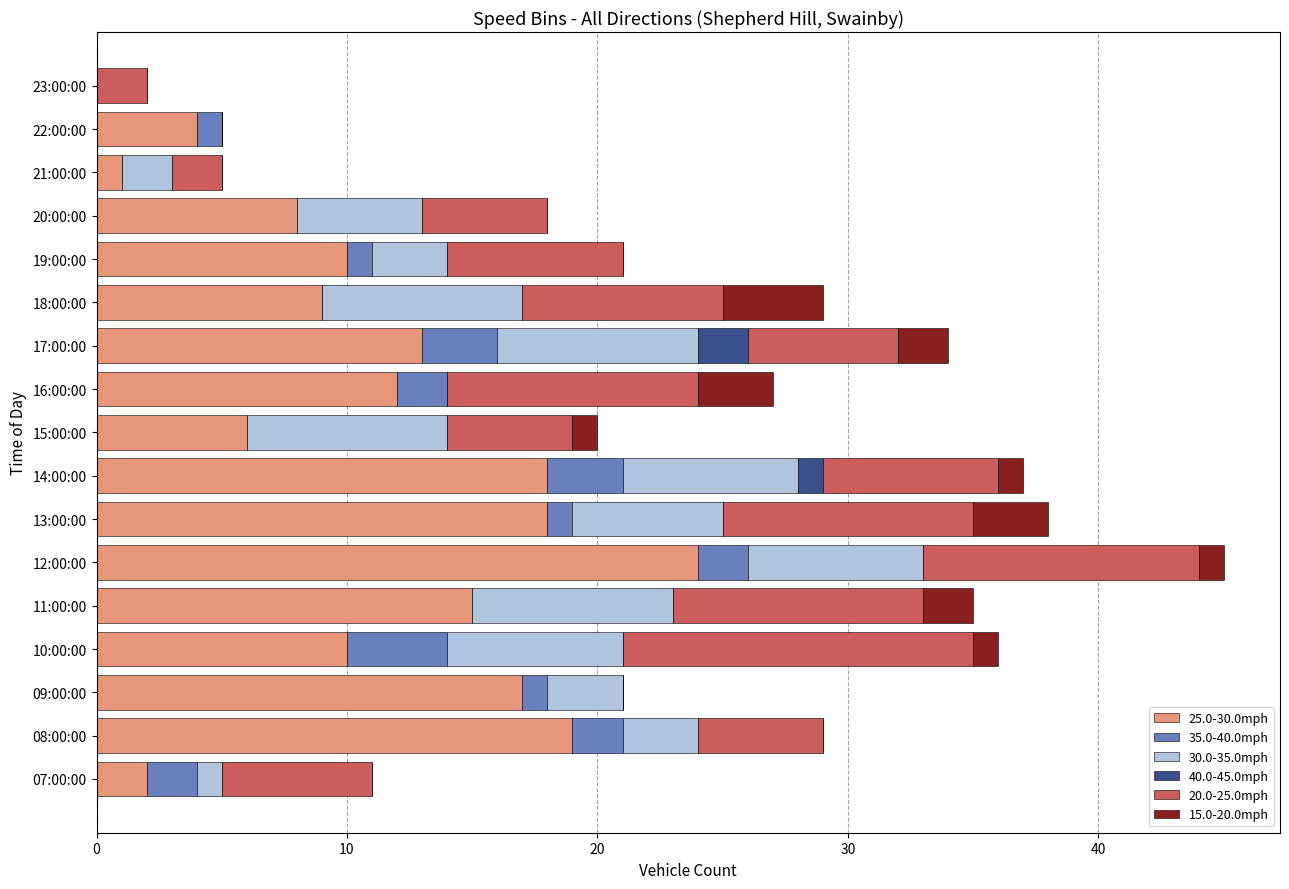

The value of 25.0-30.0mph at 20:00:00 is 8. True or false?

True